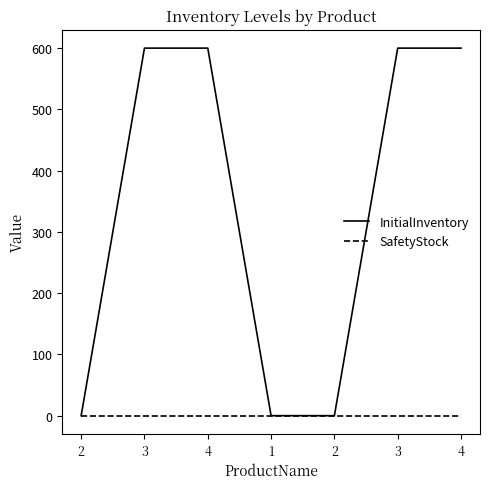

Count the number of data series in this chart.

2